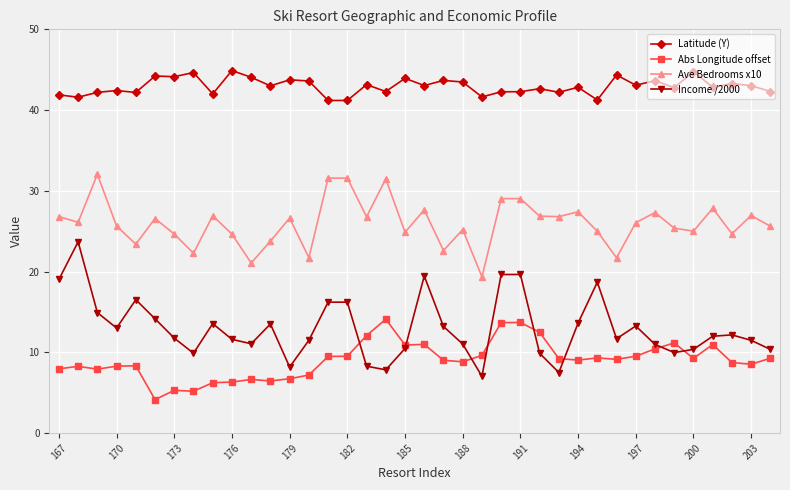

Rank the series by their maximum value, from highest to lowest.

Latitude (Y), Ave Bedrooms x10, Income /2000, Abs Longitude offset